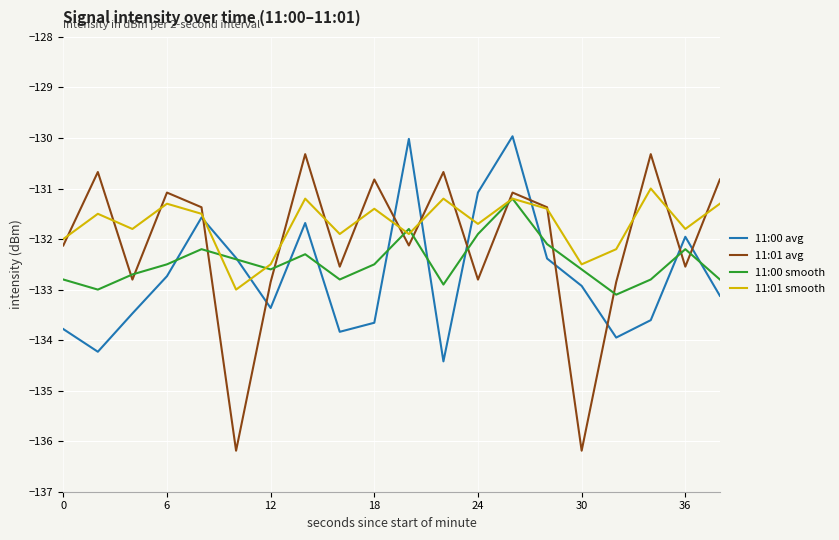

True or false: 11:00 smooth and 11:01 avg intersect in this chart.

True